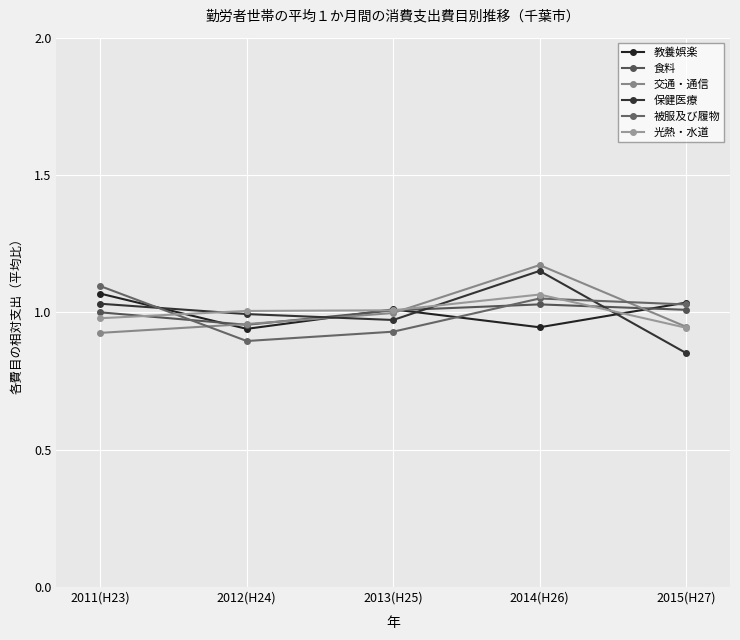

Which series has the widest spread of values?

保健医療